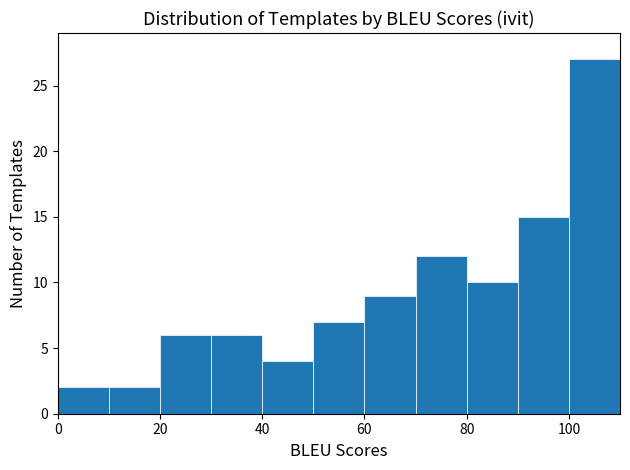

Reading left to right, list every bar in this chart as the range it spans on the x-axis followed by its height. The values are not printed on the chart, so give them approximately, as read against the axis.

0 to 10: 2
10 to 20: 2
20 to 30: 6
30 to 40: 6
40 to 50: 4
50 to 60: 7
60 to 70: 9
70 to 80: 12
80 to 90: 10
90 to 100: 15
100 to 110: 27